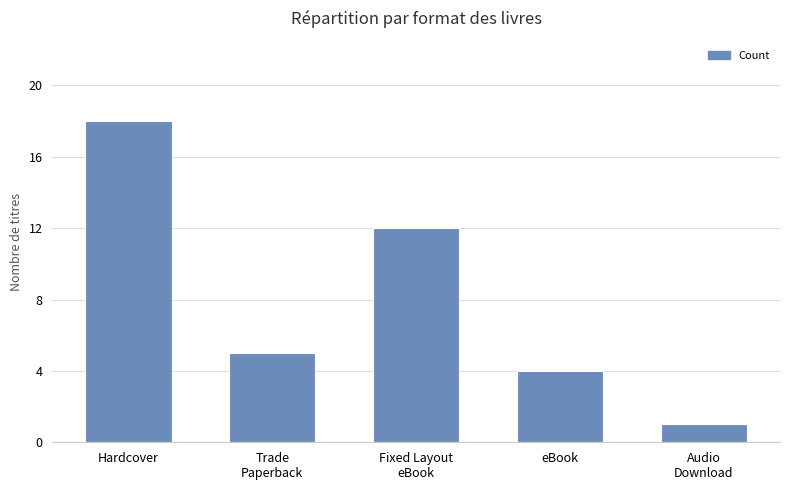

What is the label of the 2nd bar from the left?

Trade
Paperback